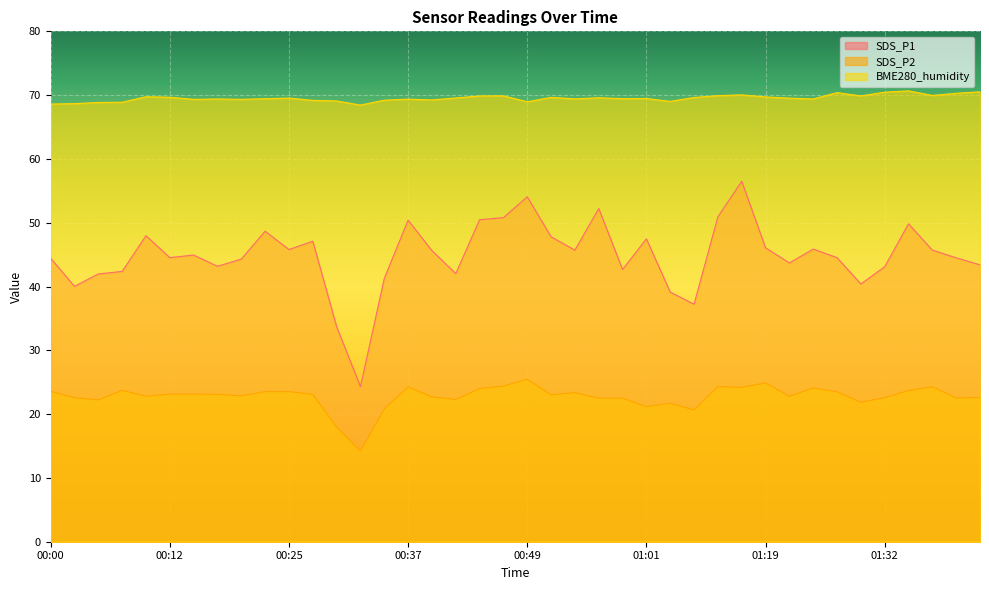

Reading left to right, transcribe all the data shown in this chart.

SDS_P1: 00:00=44.4	00:02=40.0	00:05=42.0	00:07=42.4	00:10=48.0	00:12=44.5	00:15=44.9	00:17=43.2	00:20=44.3	00:22=48.7	00:25=45.8	00:27=47.1	00:29=33.7	00:32=24.3	00:34=41.3	00:37=50.4	00:39=45.6	00:42=42.0	00:44=50.5	00:47=50.8	00:49=54.1	00:51=47.8	00:54=45.7	00:56=52.2	00:59=42.7	01:01=47.5	01:04=39.1	01:06=37.2	01:09=50.9	01:12=56.5	01:19=46.1	01:22=43.7	01:25=45.9	01:27=44.5	01:30=40.4	01:32=43.1	01:35=49.8	01:37=45.7	01:40=44.5	01:42=43.4
SDS_P2: 00:00=23.6	00:02=22.6	00:05=22.2	00:07=23.7	00:10=22.8	00:12=23.1	00:15=23.1	00:17=23.1	00:20=22.9	00:22=23.5	00:25=23.5	00:27=23.1	00:29=18.0	00:32=14.2	00:34=20.8	00:37=24.3	00:39=22.7	00:42=22.3	00:44=24.0	00:47=24.4	00:49=25.5	00:51=23.0	00:54=23.4	00:56=22.5	00:59=22.5	01:01=21.2	01:04=21.7	01:06=20.7	01:09=24.3	01:12=24.2	01:19=24.9	01:22=22.8	01:25=24.1	01:27=23.5	01:30=21.9	01:32=22.6	01:35=23.7	01:37=24.3	01:40=22.5	01:42=22.6
BME280_humidity: 00:00=68.6	00:02=68.7	00:05=68.8	00:07=68.9	00:10=69.8	00:12=69.7	00:15=69.3	00:17=69.4	00:20=69.3	00:22=69.4	00:25=69.5	00:27=69.2	00:29=69.1	00:32=68.4	00:34=69.2	00:37=69.4	00:39=69.2	00:42=69.6	00:44=69.9	00:47=69.9	00:49=69.0	00:51=69.7	00:54=69.4	00:56=69.6	00:59=69.5	01:01=69.5	01:04=69.0	01:06=69.6	01:09=69.9	01:12=70.0	01:19=69.7	01:22=69.5	01:25=69.4	01:27=70.4	01:30=69.9	01:32=70.5	01:35=70.7	01:37=70.0	01:40=70.3	01:42=70.5